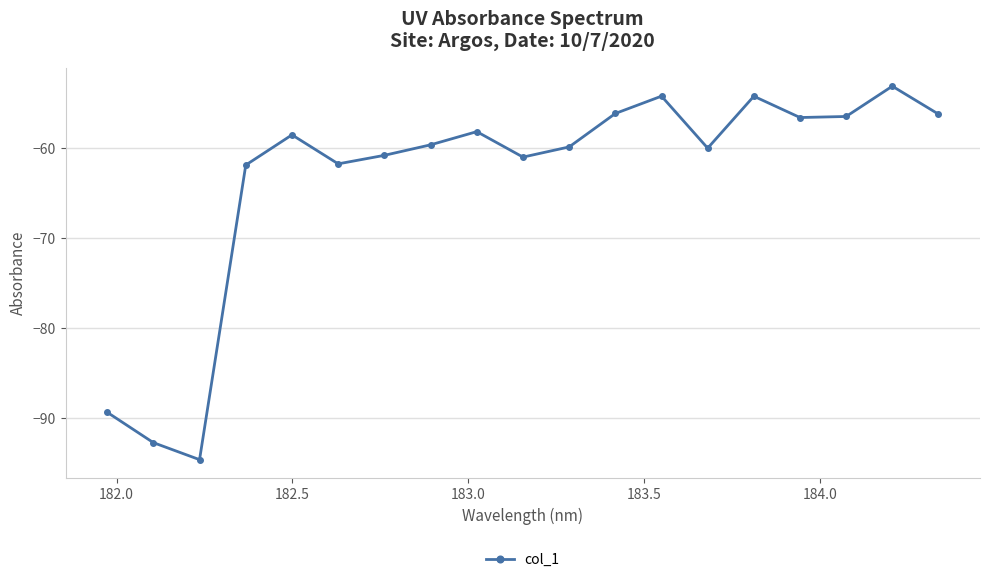

Count the number of categories in the chart.

19